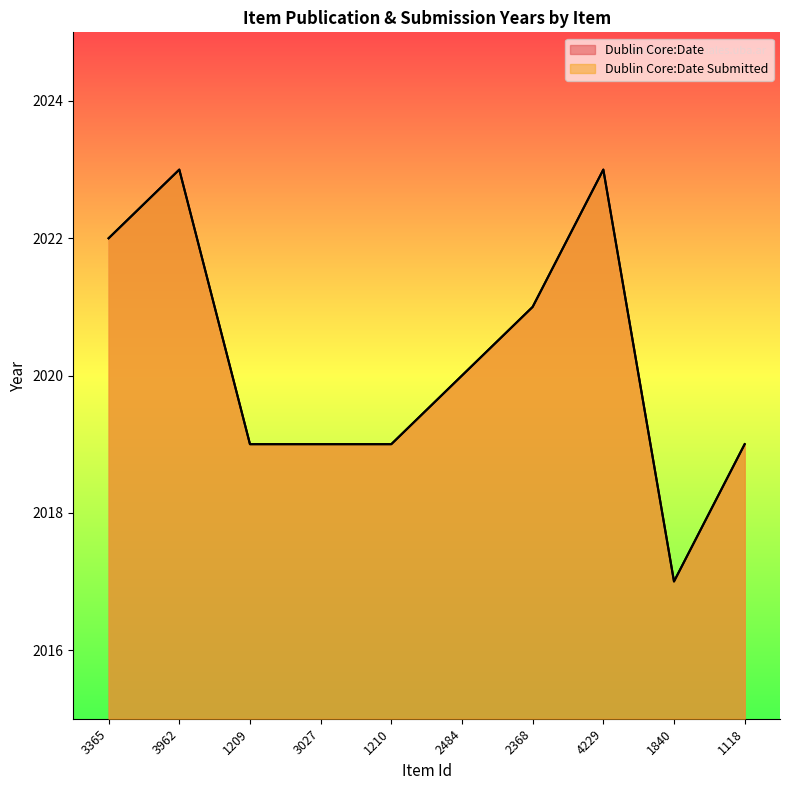

What is the sum of the Dublin Core:Date Submitted values at 1118 and 2368?

4040